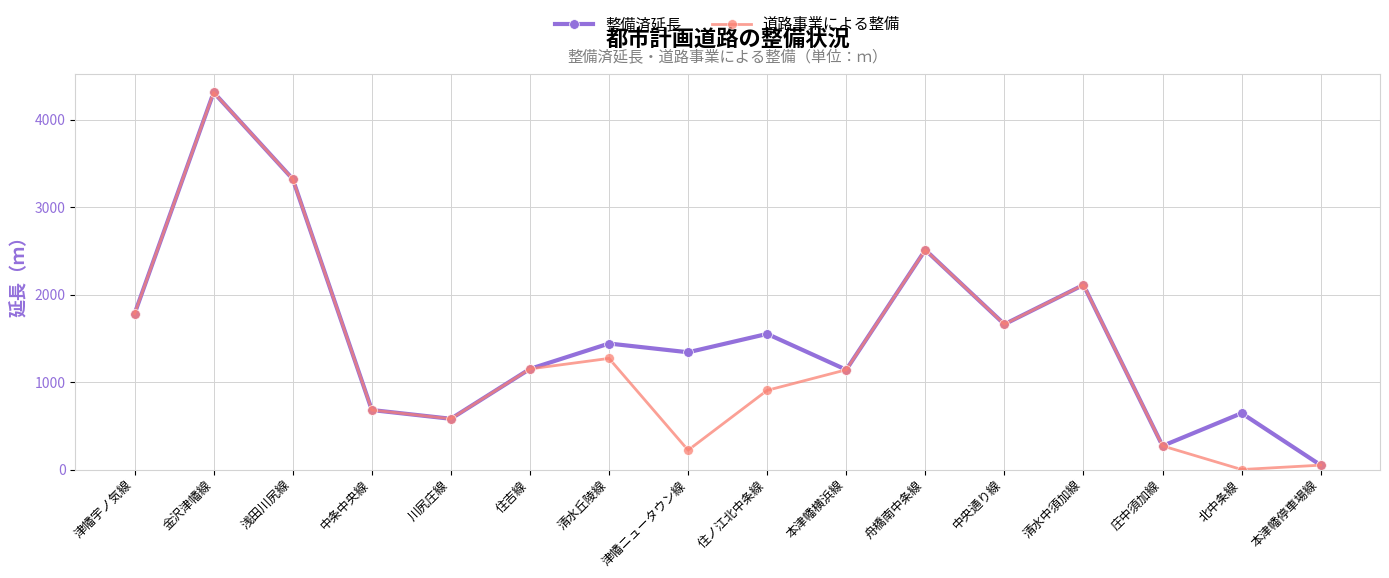

The value of 整備済延長 at 浅田川尻線 is 1212. True or false?

False